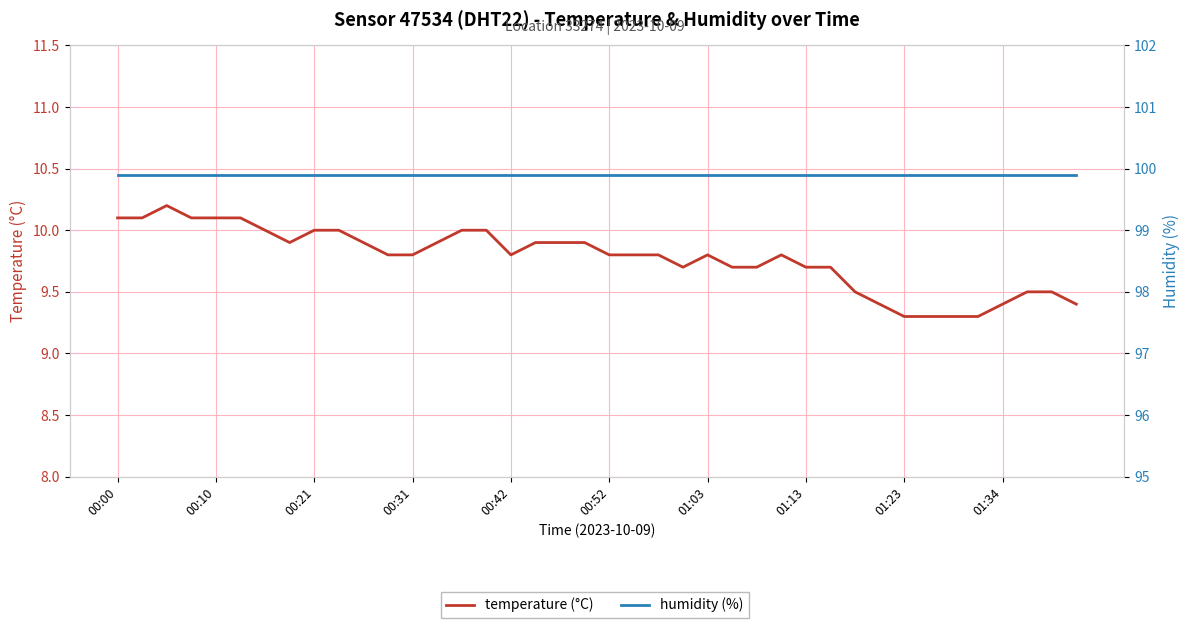

Count the temperature (°C) values in the range 9 to 10.

34